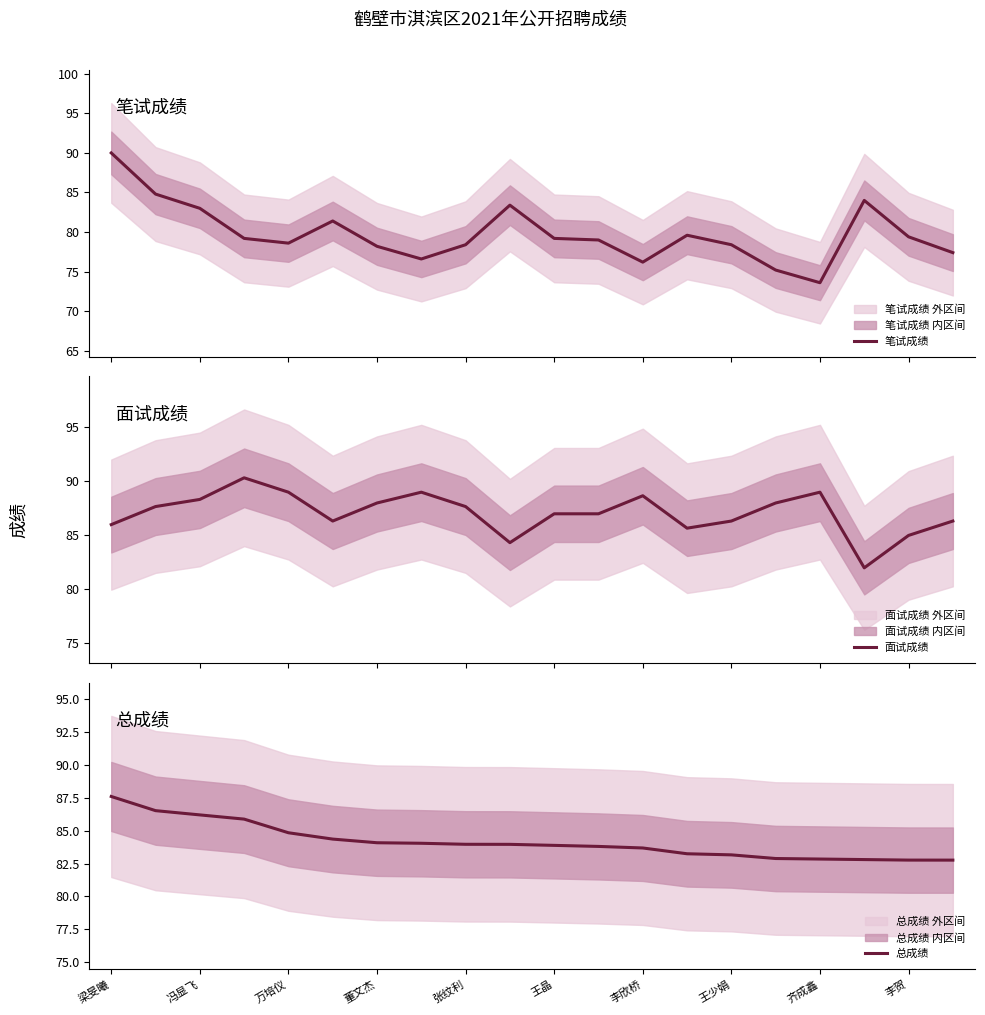

List the series in order of their overall mean, lowest first.

笔试成绩, 总成绩, 面试成绩